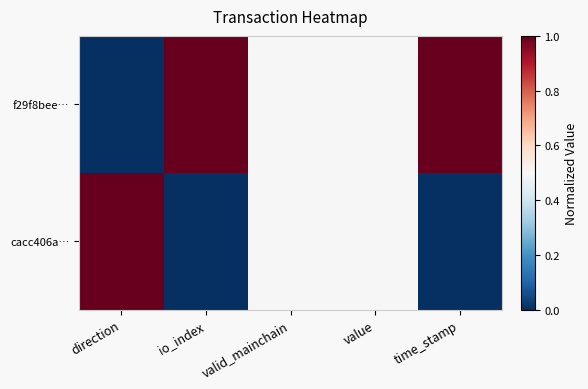

Which category has the highest value across all series?

io_index